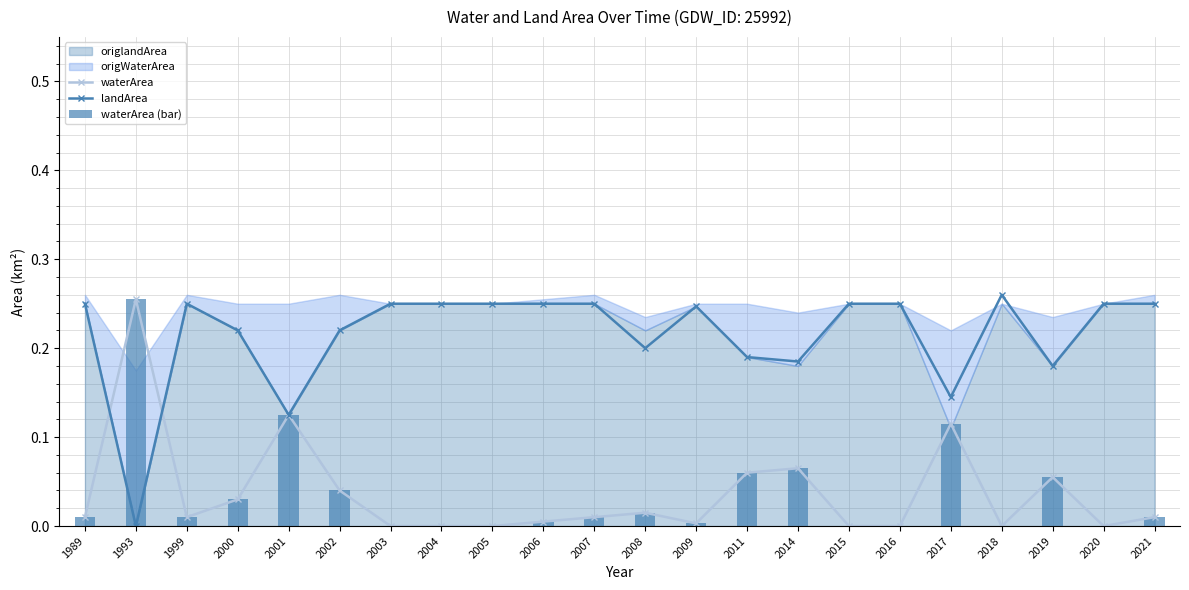

What is the sum of all waterArea values?

0.8